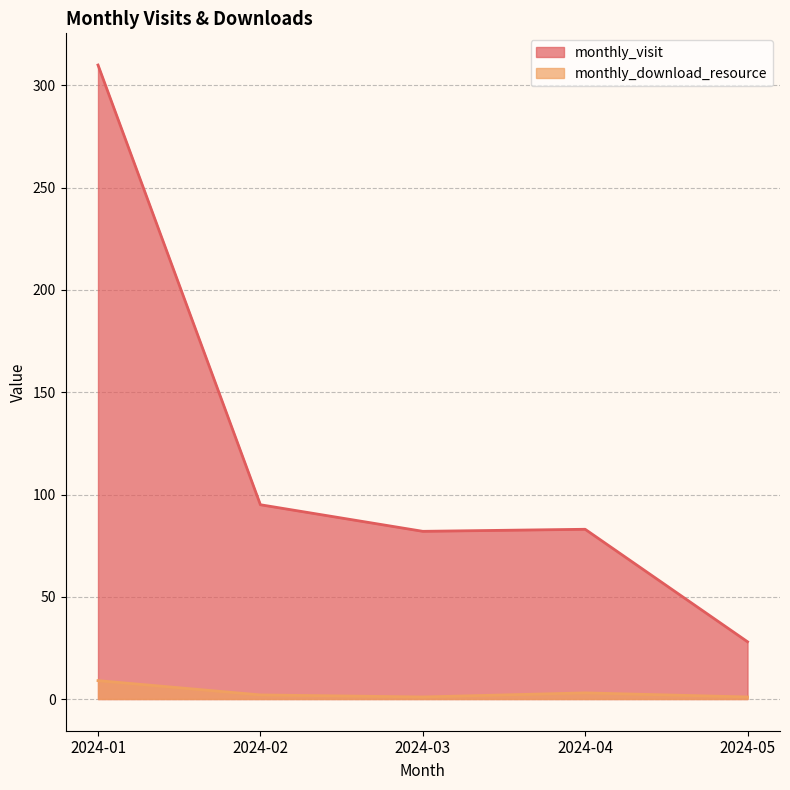

The value of monthly_download_resource at 2024-04 is 3. True or false?

True